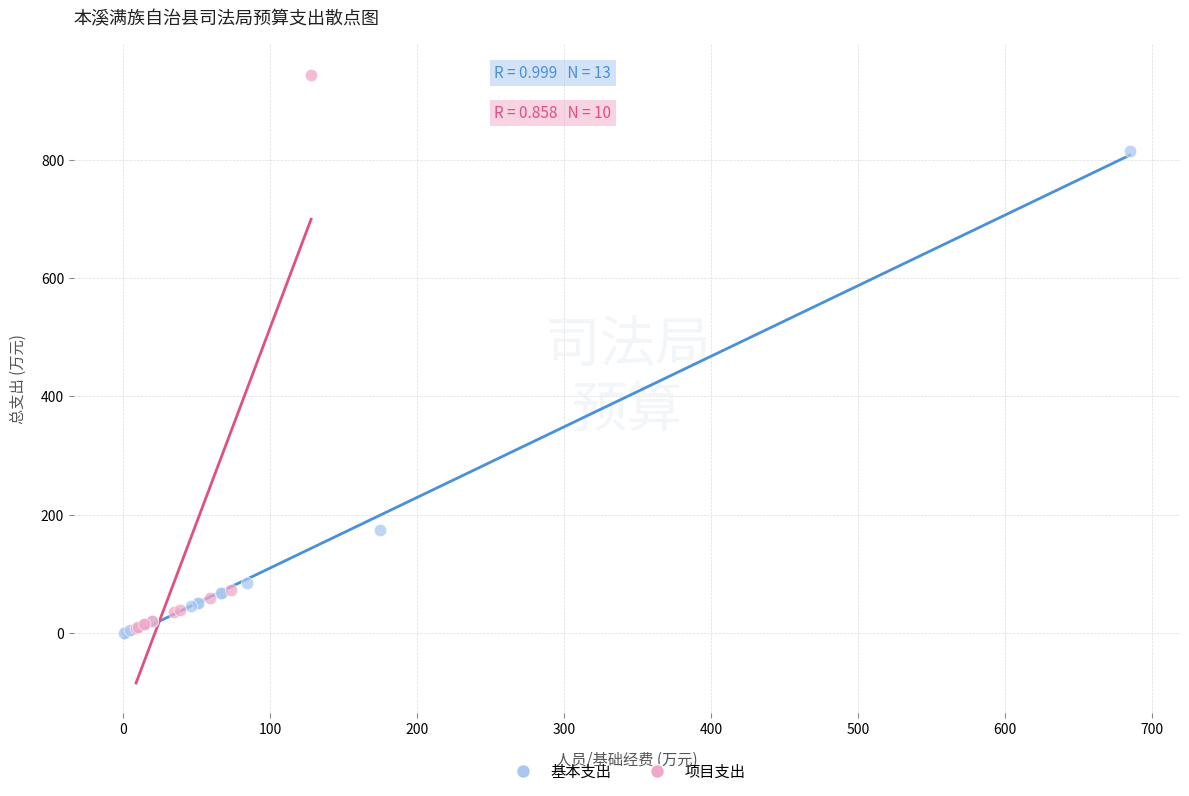

Which series has the widest spread of Y values?

项目支出